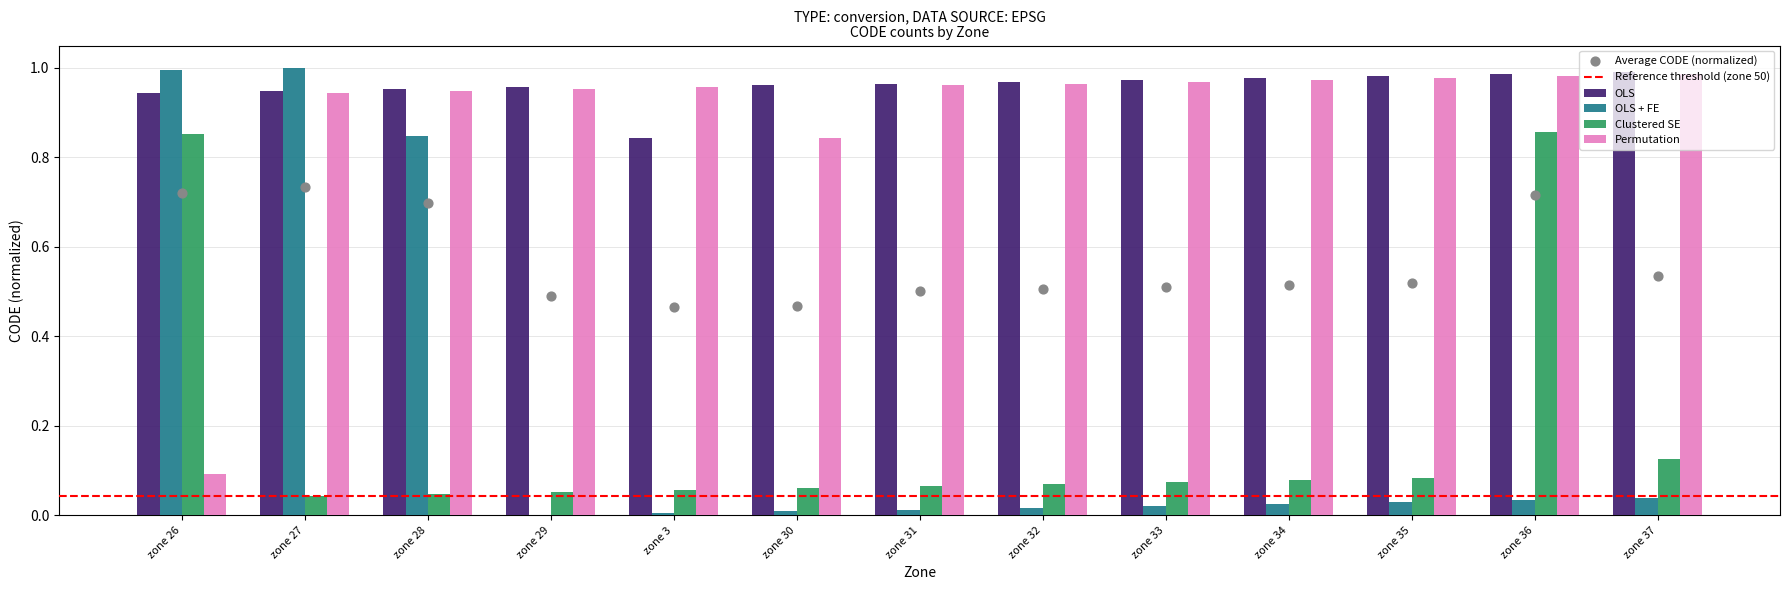

Is the value of OLS + FE at zone 29 greater than the value of OLS at zone 35?

No